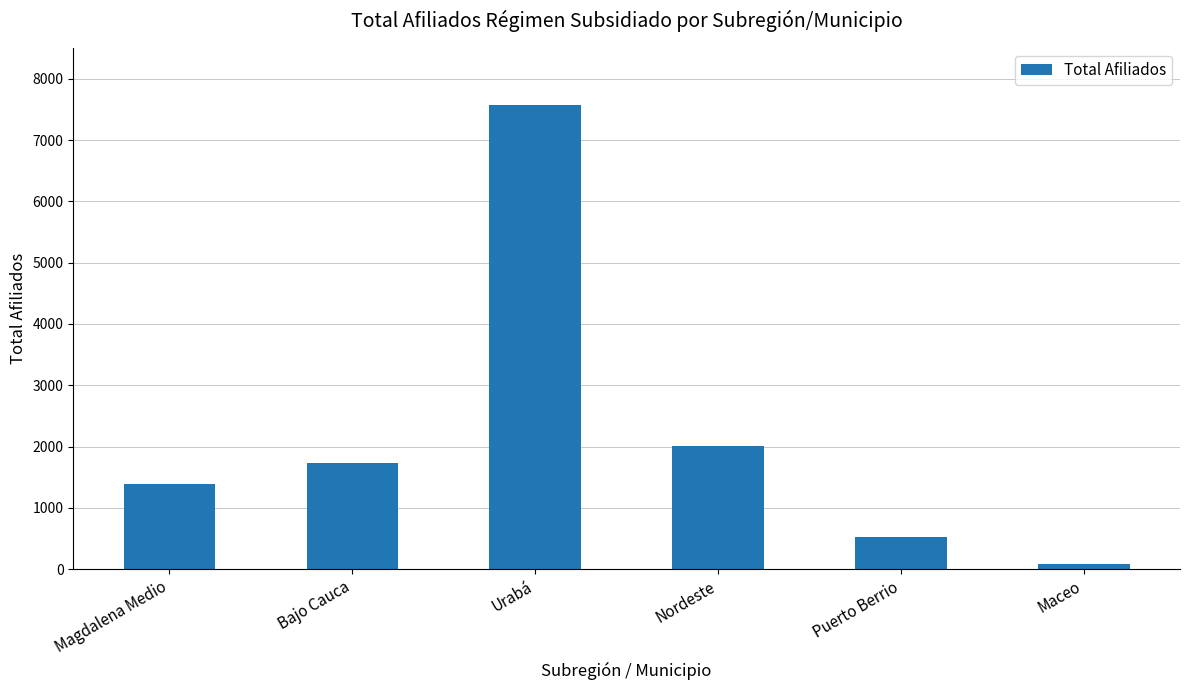

Reading left to right, extract all data points from this chart.

1382	1739	7578	2013	532	78